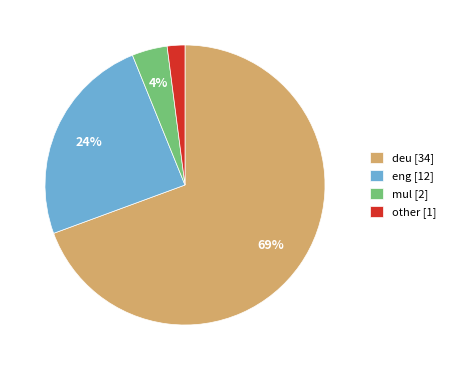

Count the number of slices in the pie.

4